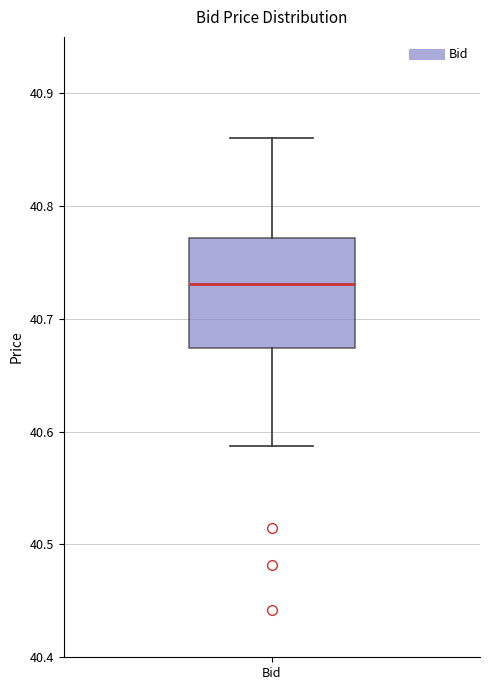

Read this box plot against the y-axis: the position of the median line, the range covered by the box, and the ends of both whiskers. The values are not printed on the chart, so give them approximately, as read against the axis.

median 40.73, box 40.67 to 40.77, whiskers 40.59 to 40.86